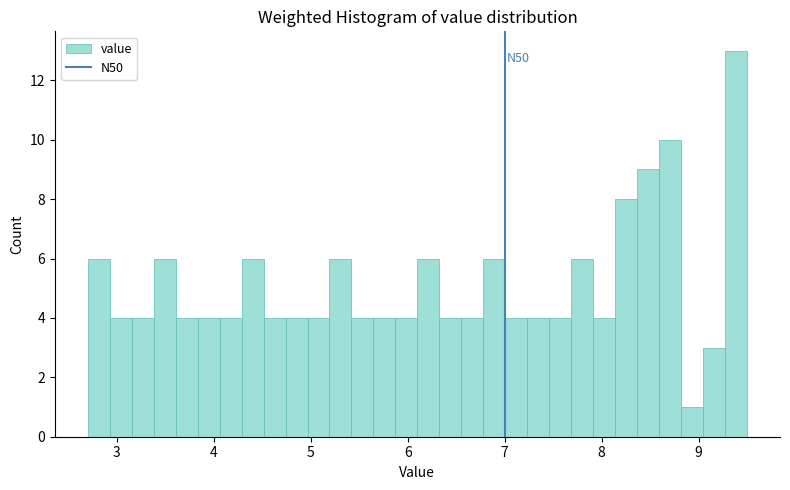

Read against the x-axis, roughly where is the centre of the tallest bar?

9.4